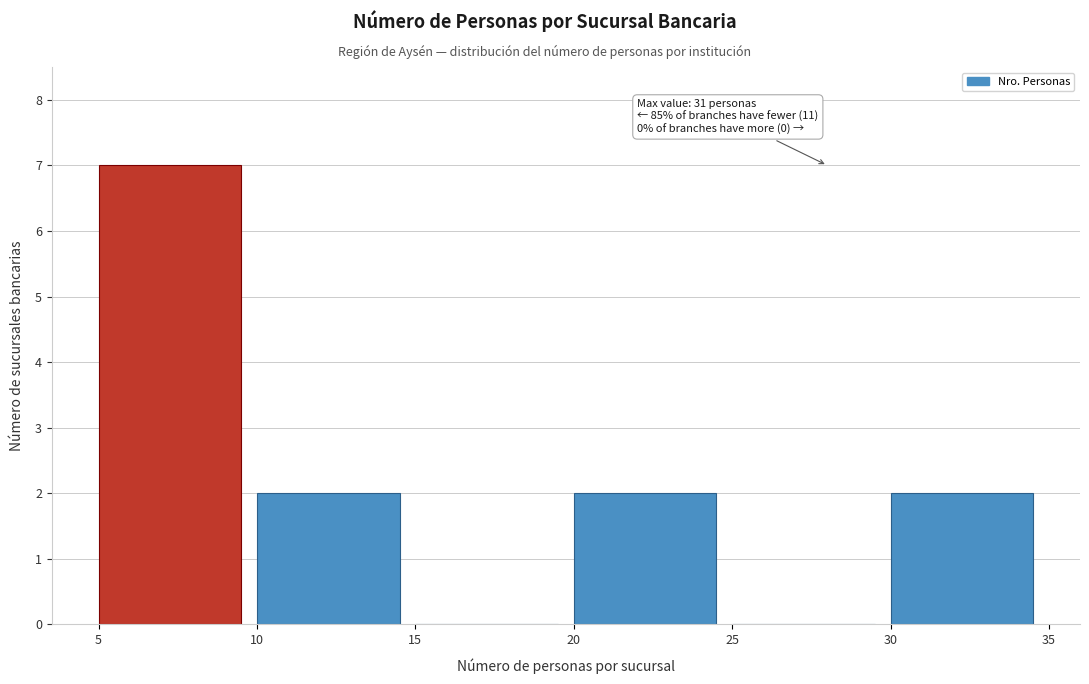

Which range on the x-axis has the tallest bar?

5 to 10